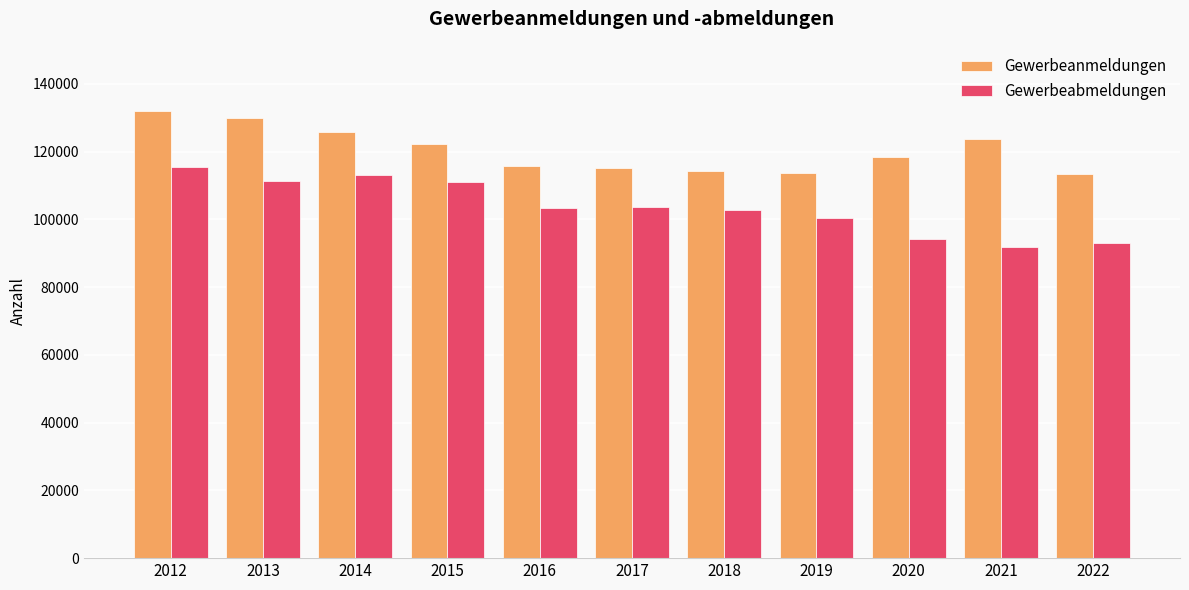

What is the value of the Gewerbeanmeldungen bar at the 8th from the left?

113606